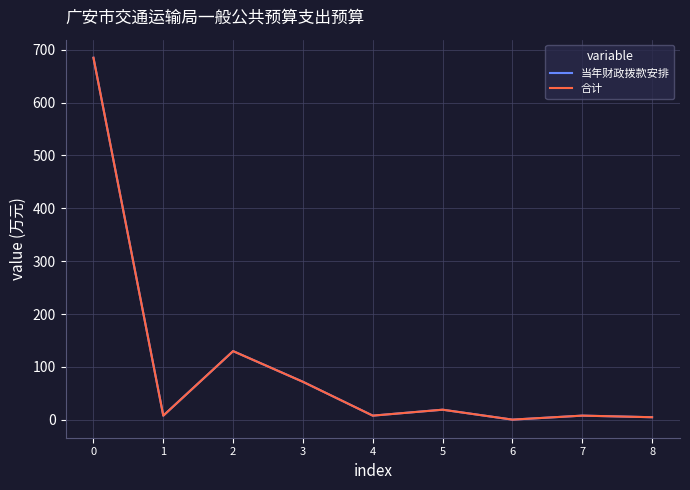

At which category does 合计 reach its first local peak?

2